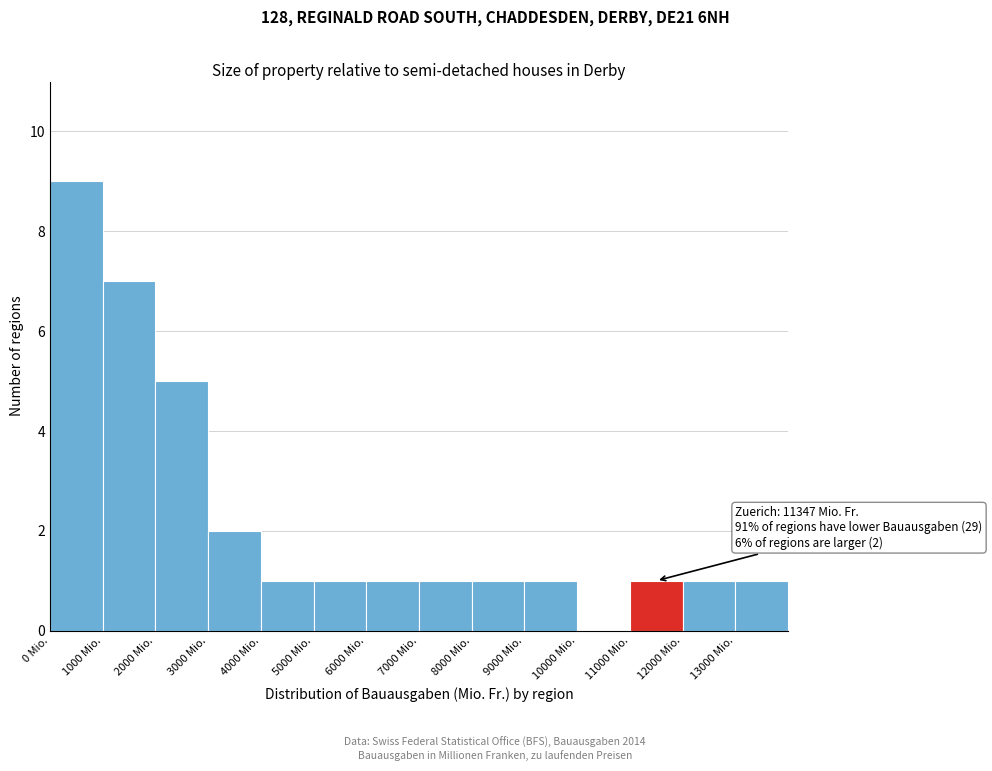

Which range on the x-axis has the tallest bar?

0 to 1000